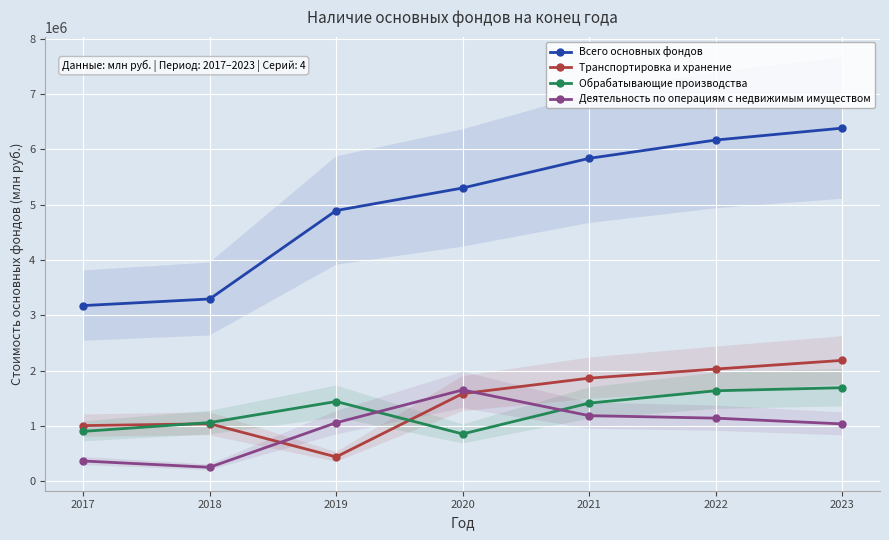

Reading left to right, extract all data points from this chart.

Всего основных фондов: 3176748	3296141	4894436	5302054	5837798	6168779	6383745
Транспортировка и хранение: 1007636	1041000	441610	1585869	1864981	2029801	2186260
Обрабатывающие производства: 903531	1062366	1443174	856929	1413870	1637242	1692357
Деятельность по операциям с недвижимым имуществом: 368324	254507	1059581	1652292	1187689	1142532	1038451